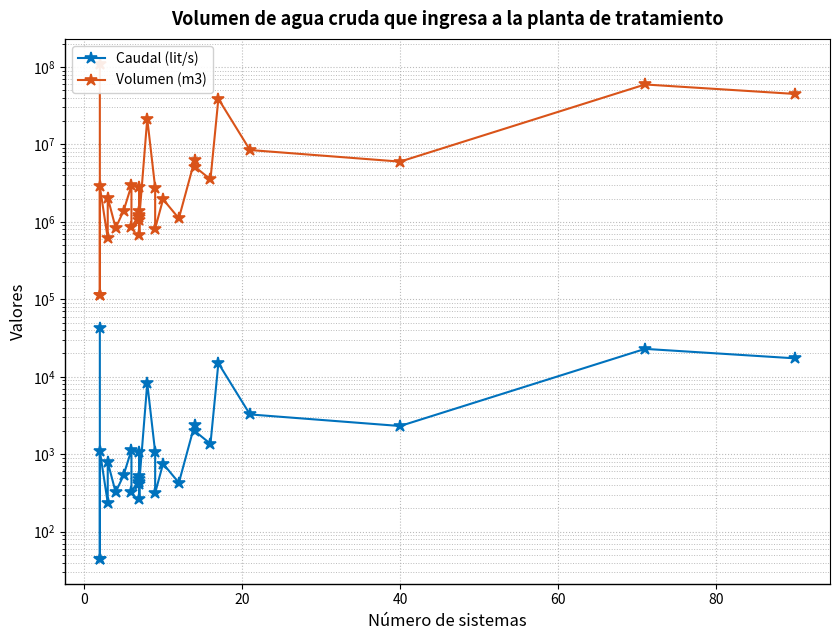

What is the sum of all Volumen (m3) values?

331377954.1